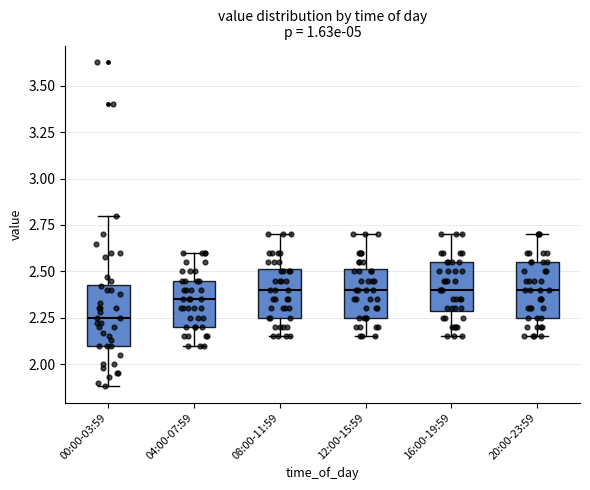

Where is the upper edge of the box for 16:00-19:59 on the y-axis? The values are not printed on the chart, so give them approximately, as read against the axis.

2.55